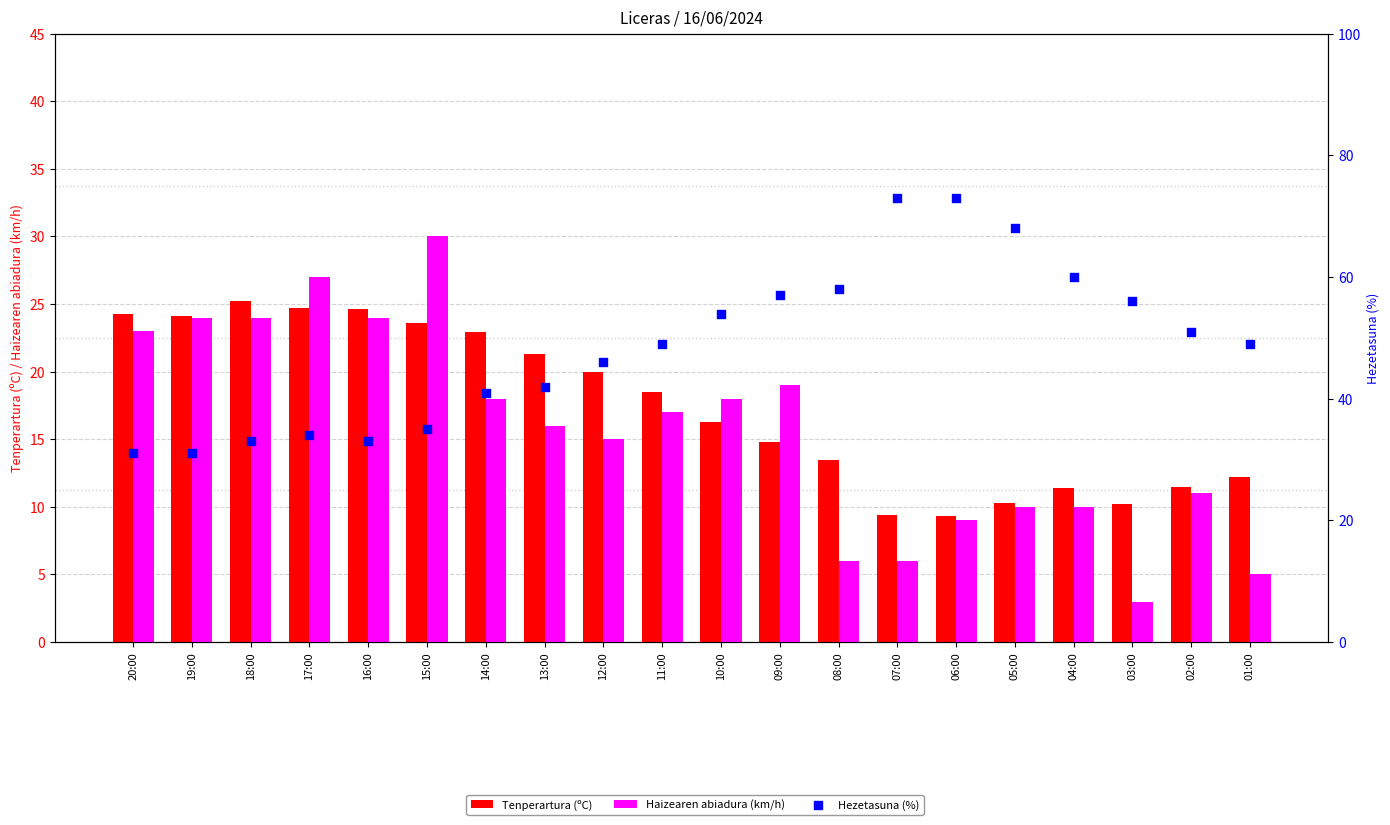

Is the value of Haizearen abiadura (km/h) at 19:00 greater than the value of Tenperartura (ºC) at 06:00?

Yes